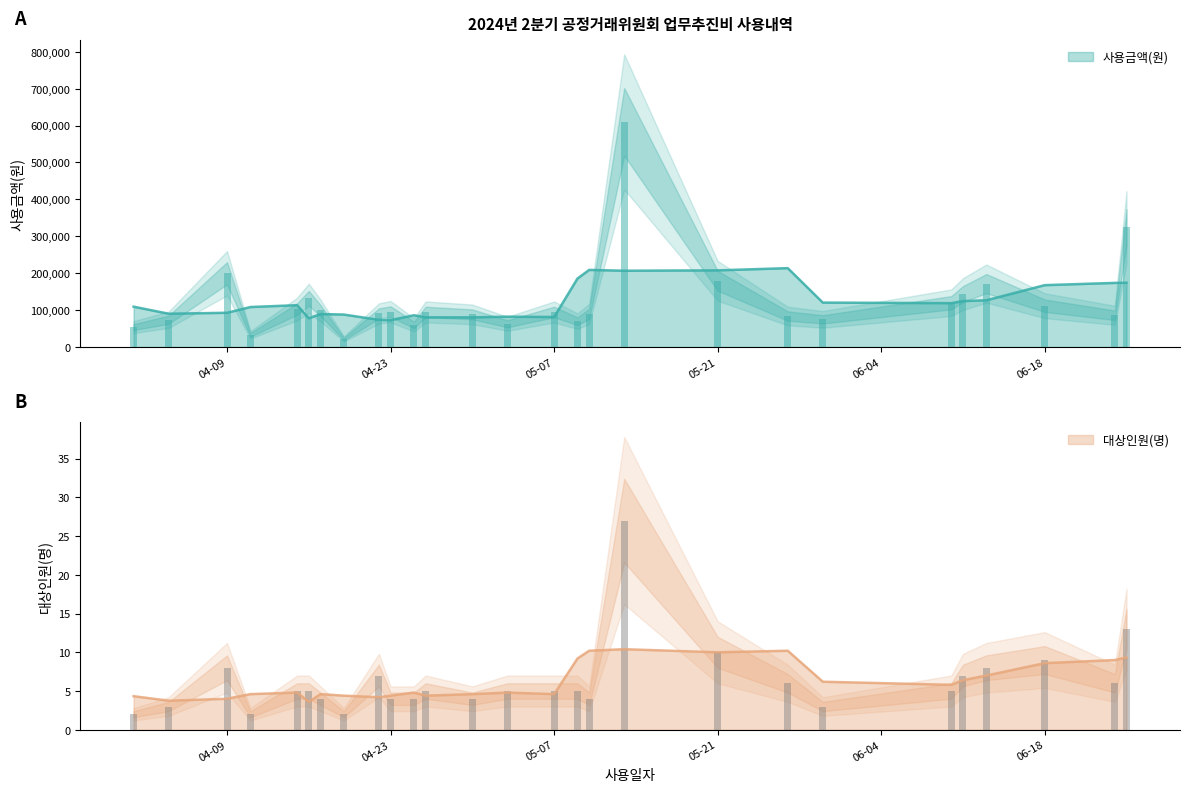

What is the spread (max minus min) of values at 2024-05-21?

179490